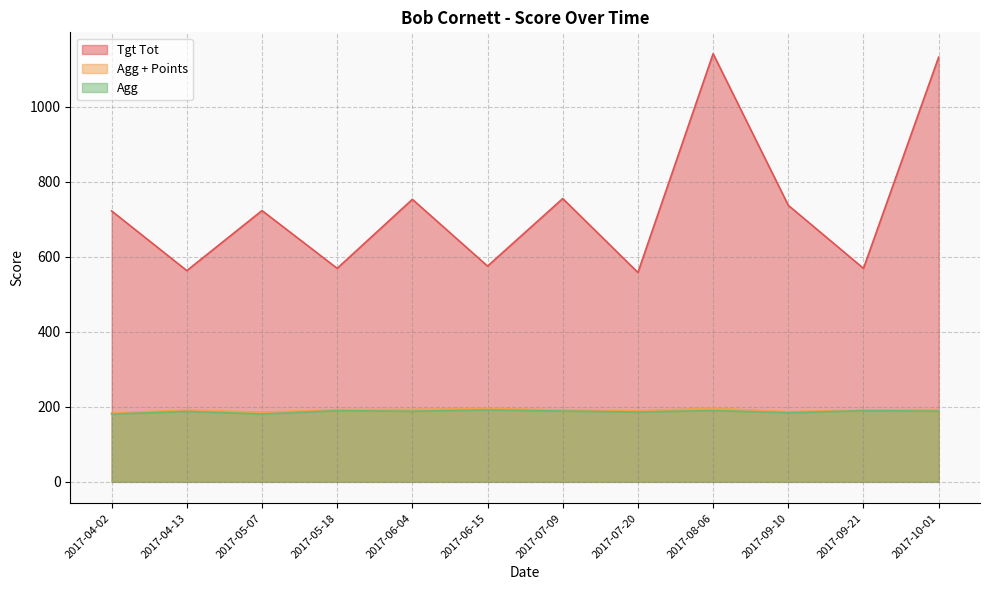

Is it true that Tgt Tot equals 139.9 at 2017-09-21?

False